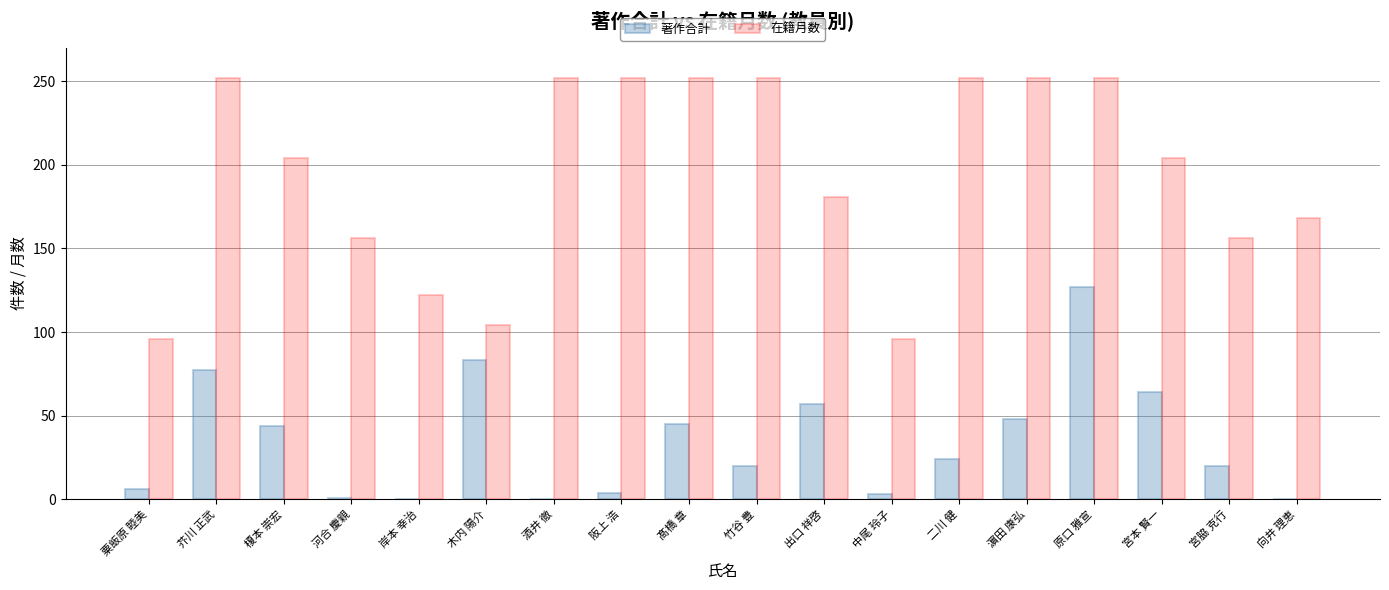

True or false: 著作合計 has a value of 104 at 芥川 正武.

False